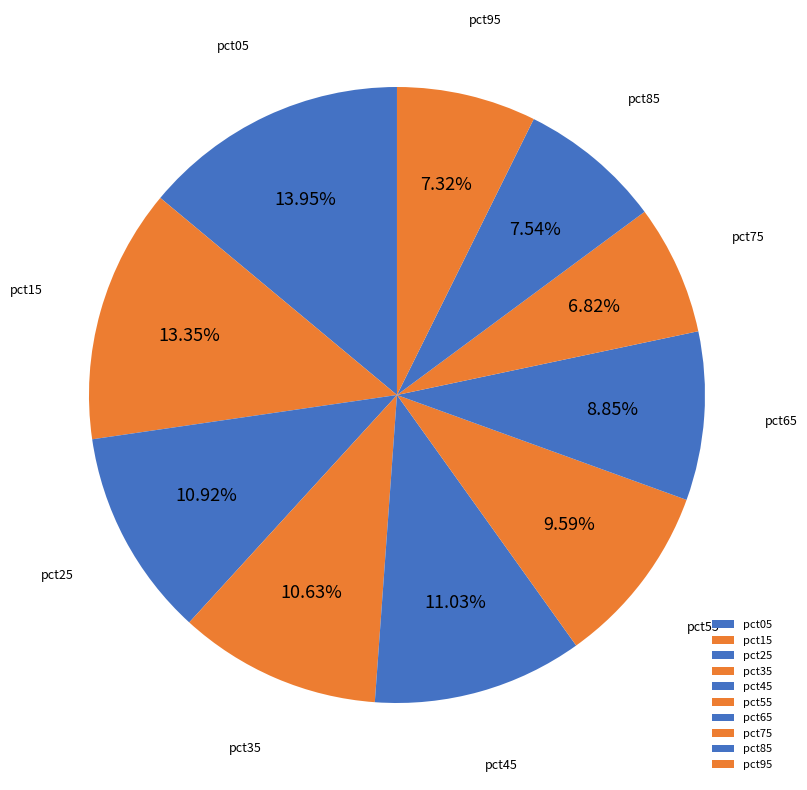

How many segments does this pie chart have?

10